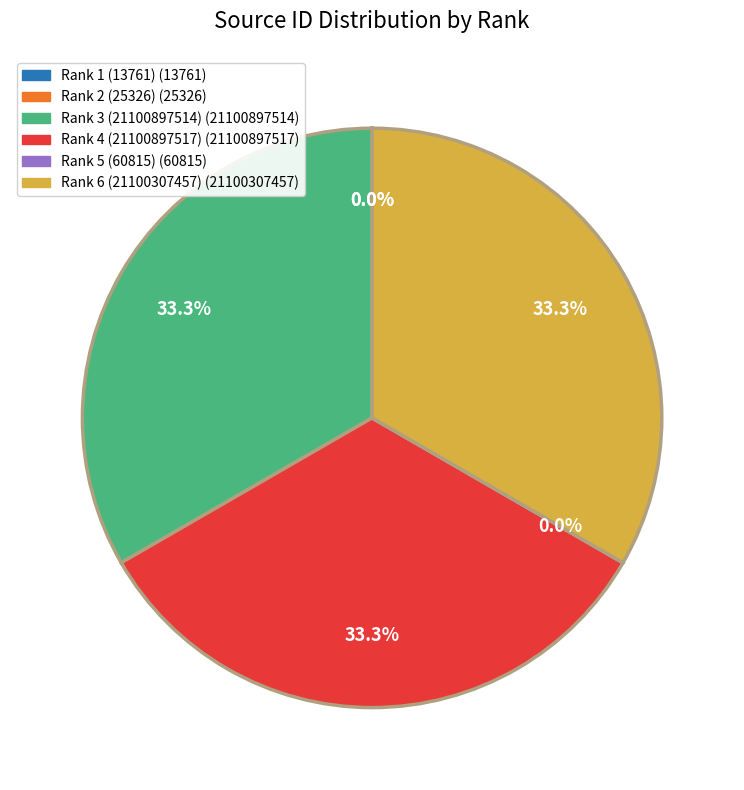

The Rank 4 (21100897517) slice represents 33% of the pie. True or false?

True